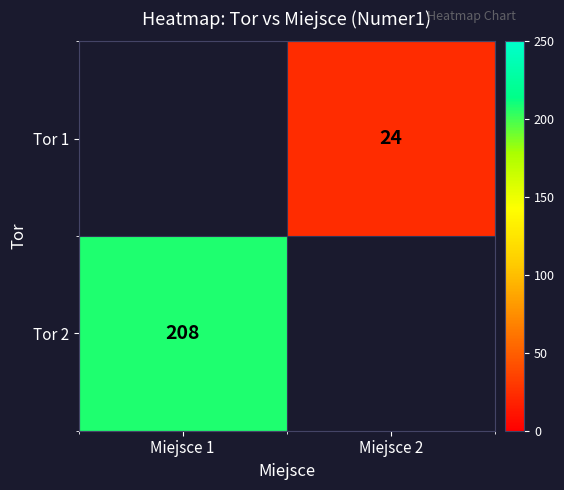

True or false: Tor 1 has a value of 32 at Miejsce 2.

False